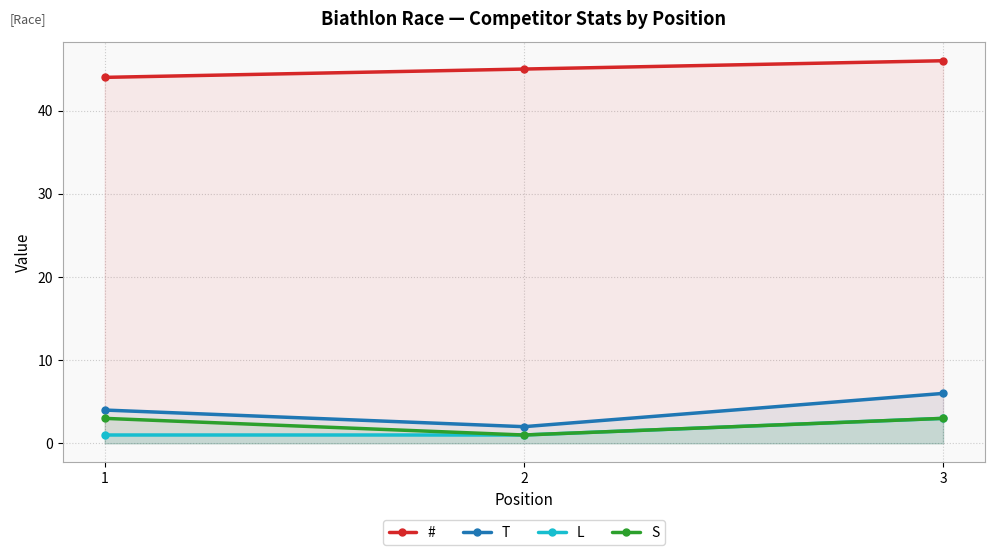

At which category is the sum across all series the highest?

3